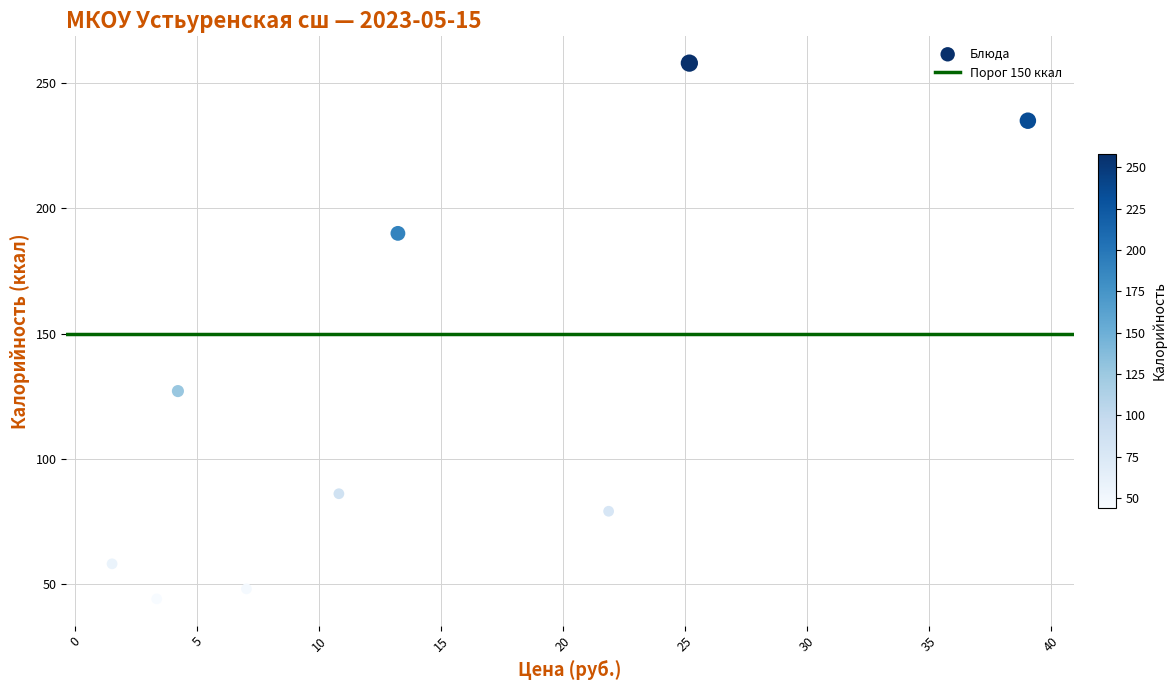

What Y value in the scatter plot is closest to 151?

127